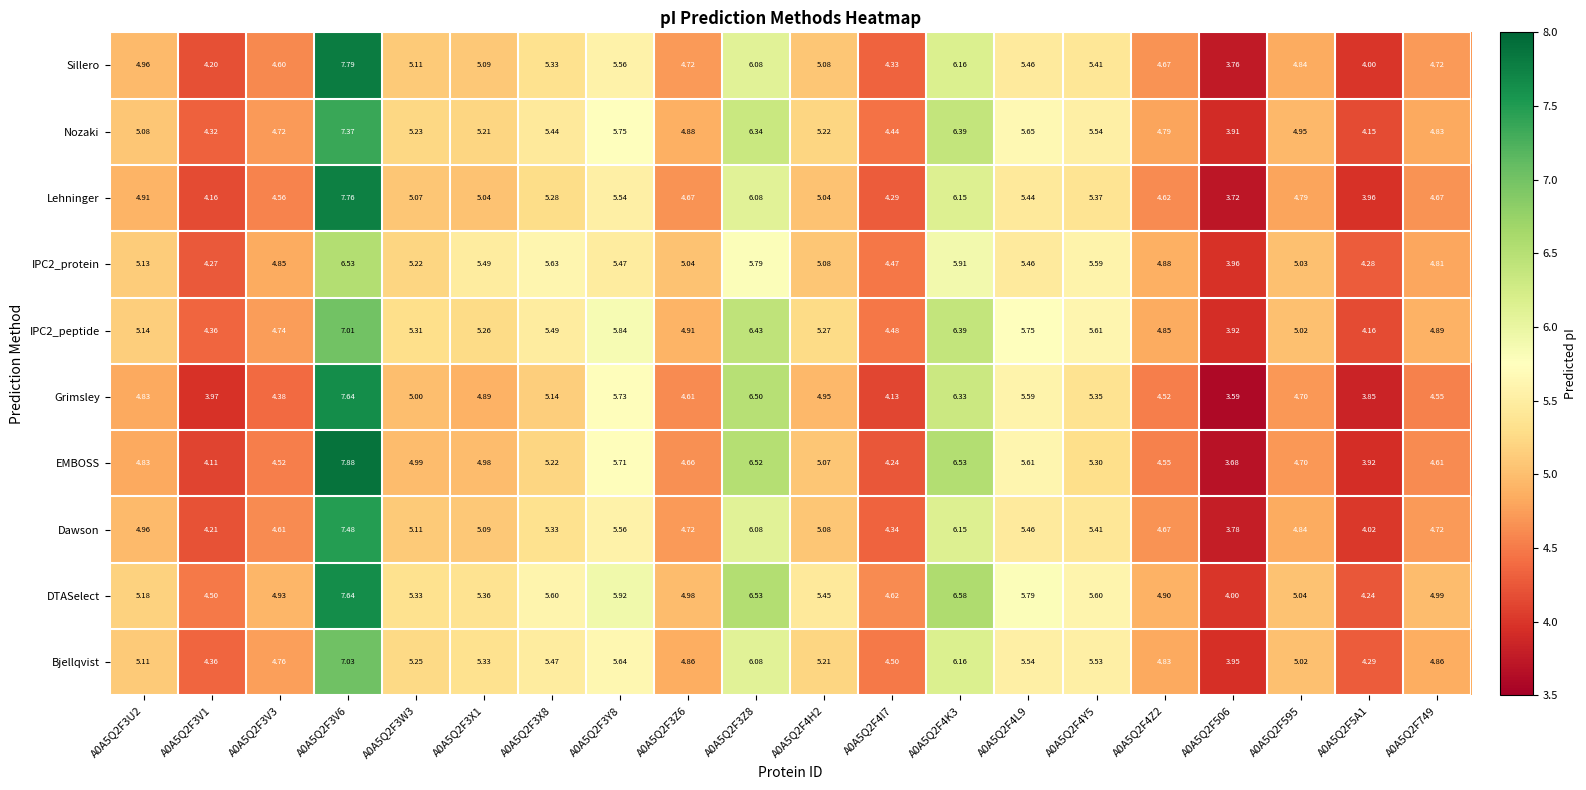

Between A0A5Q2F3Z8 and A0A5Q2F4I7, which series saw the biggest shift?

Grimsley